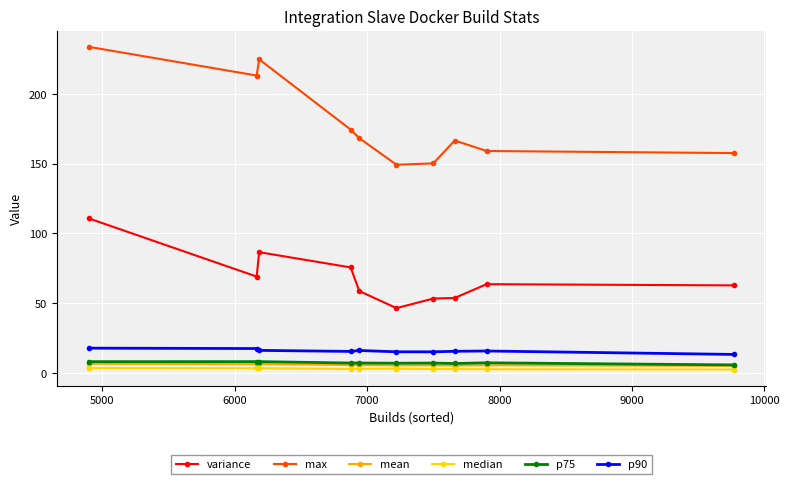

True or false: p90 and variance intersect in this chart.

False